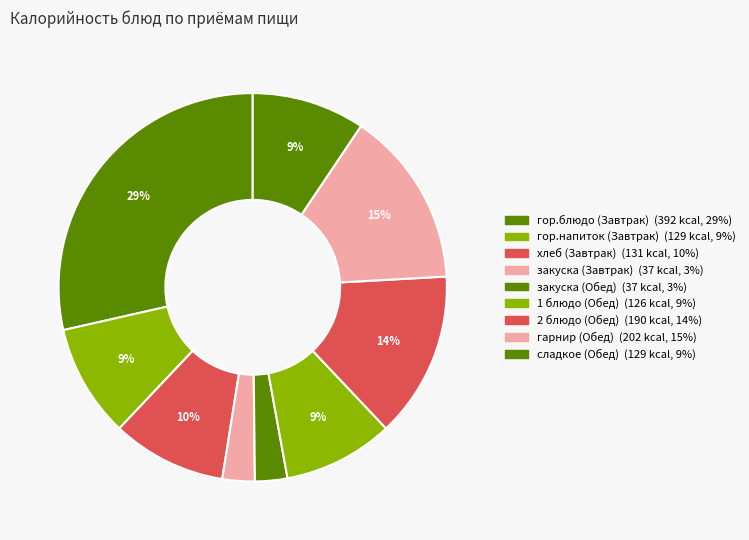

How many slices are in this pie chart?

9